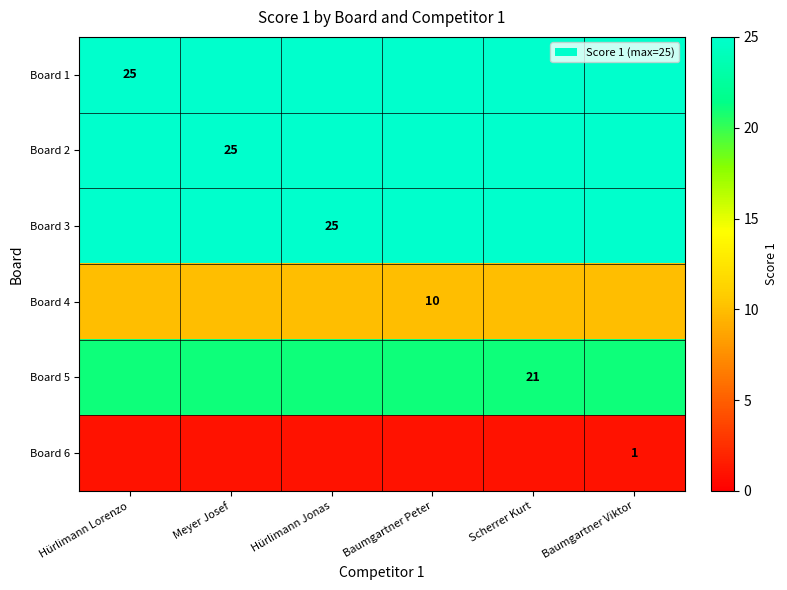

What is the lowest value of the Board 5 series?

21